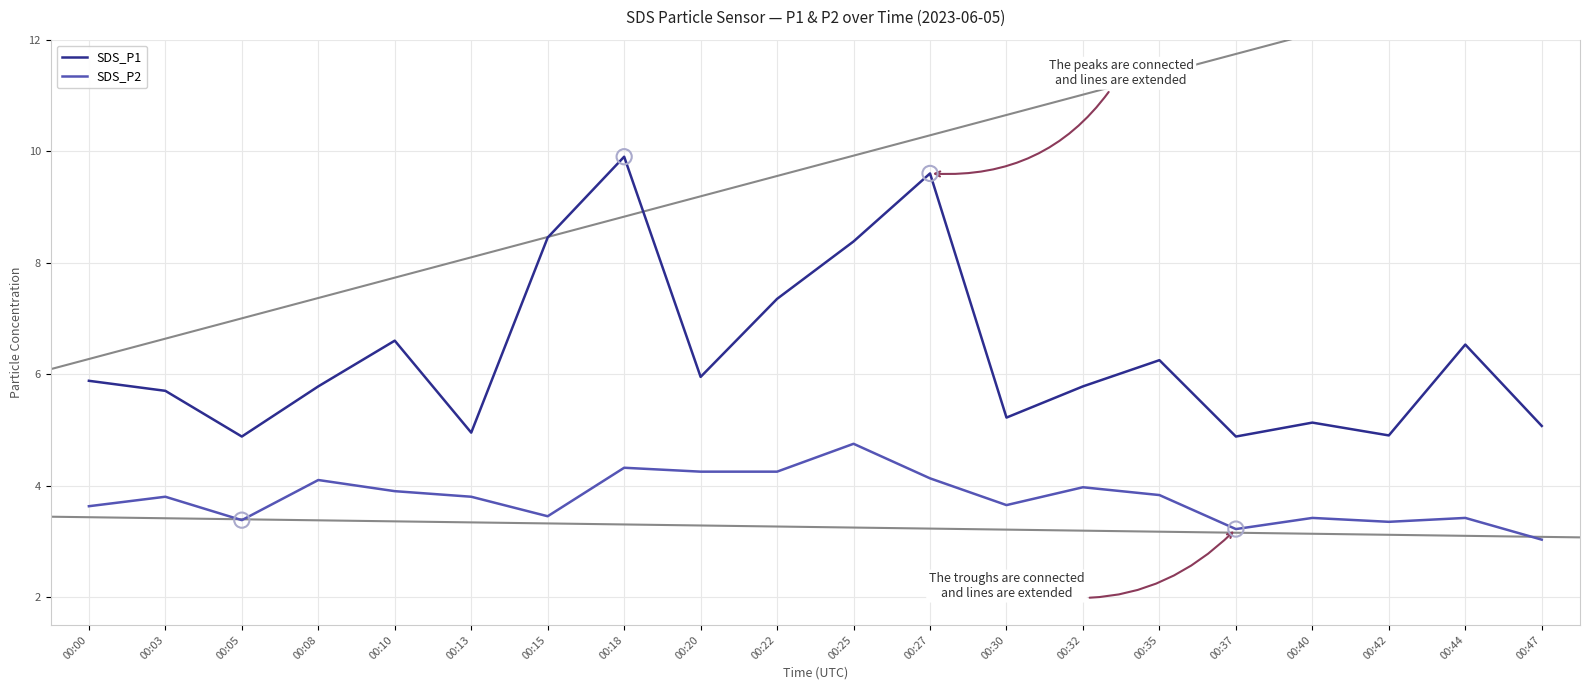

Which series has the largest total across all categories?

SDS_P1